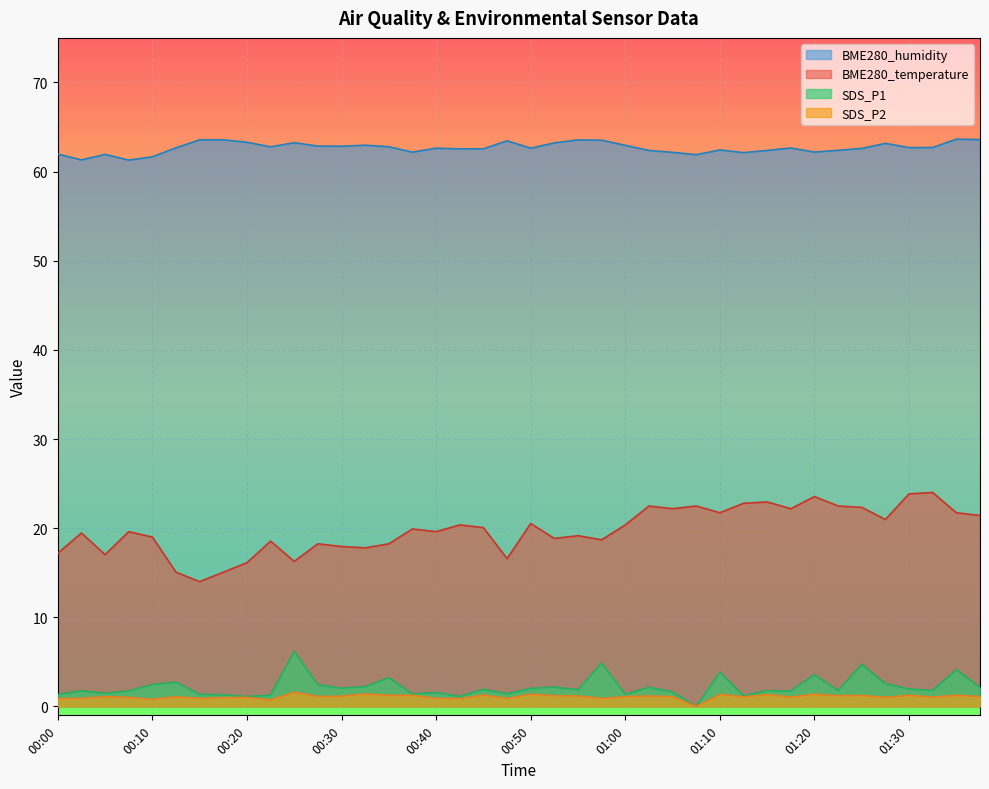

True or false: SDS_P2 has a value of 1.2 at 00:10.

False